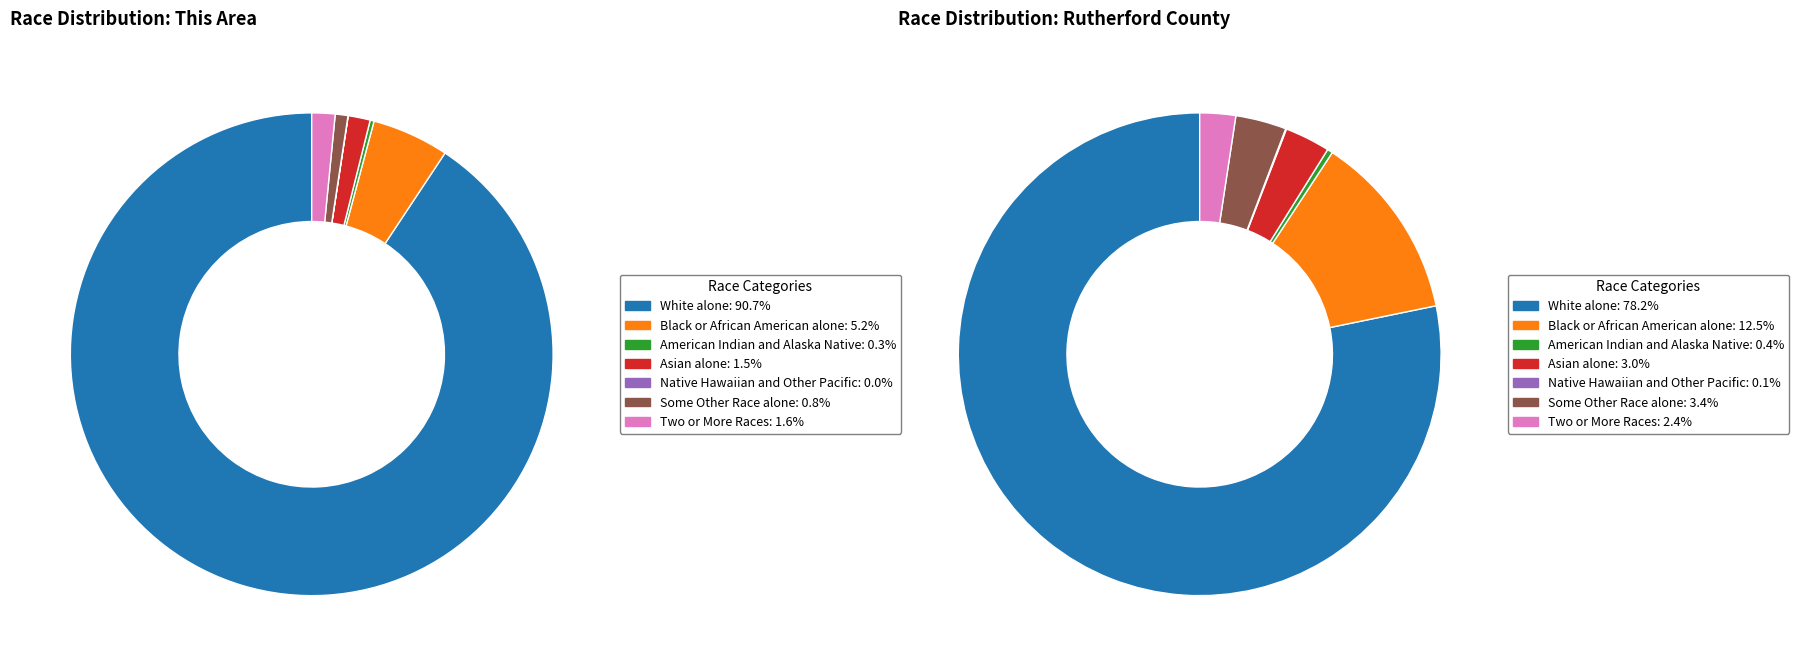

To the nearest percent, what is the combined percentage of Native Hawaiian and Other Pacific and Black or African American alone?

13%